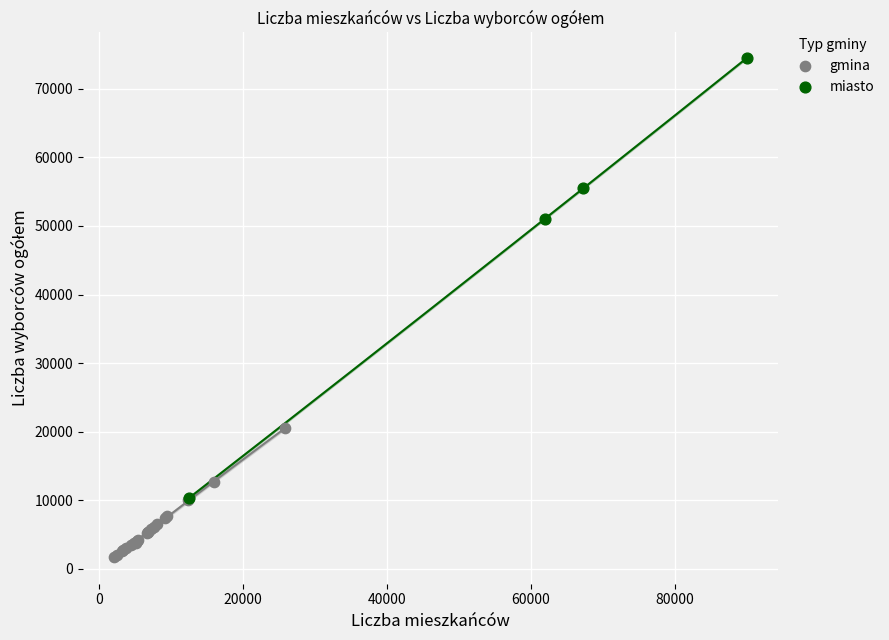

Which series has the widest spread of Y values?

miasto